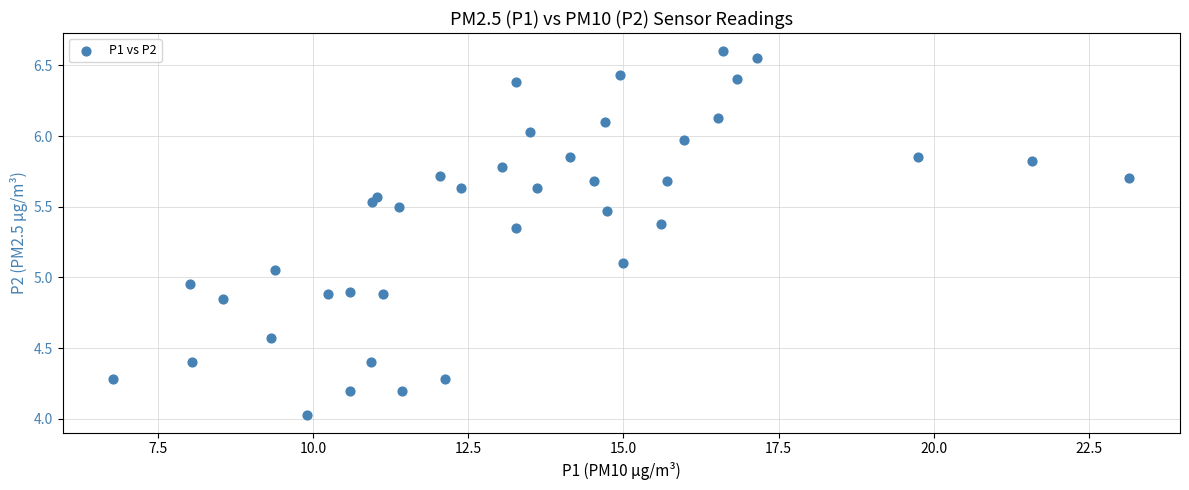

What is the range of X values (max minus min)?

16.4